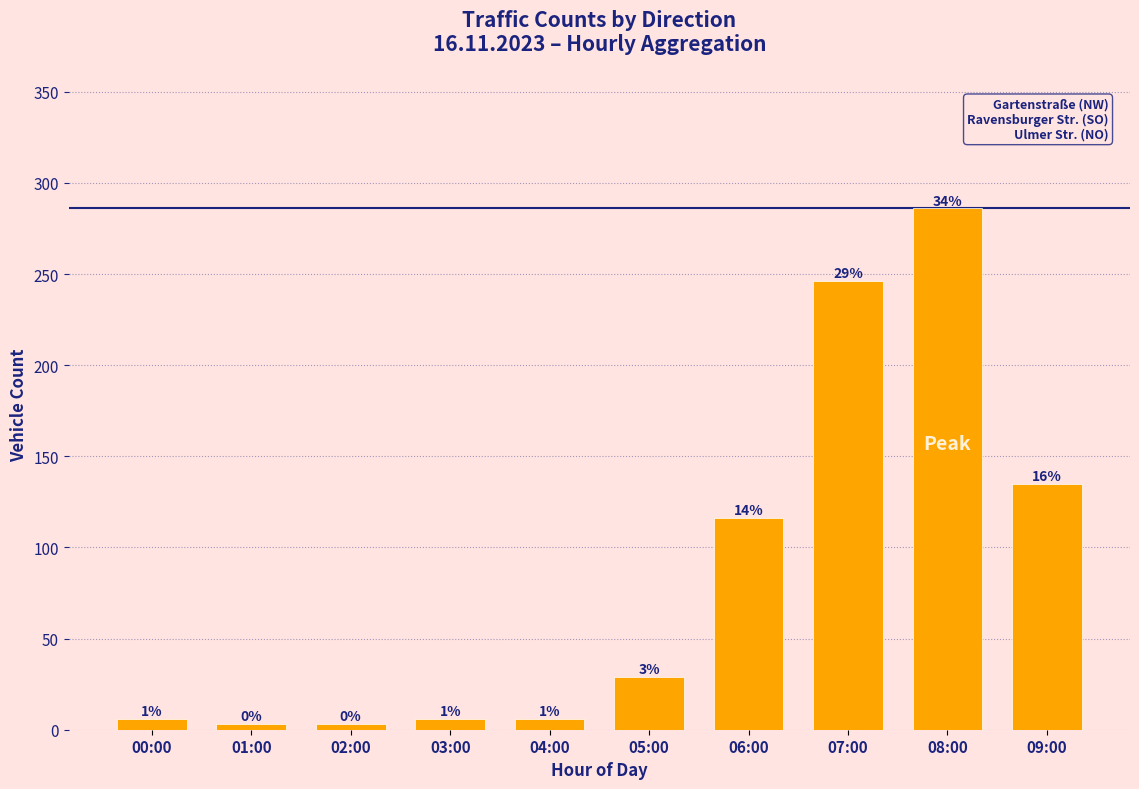

How many bars are there in total?

10